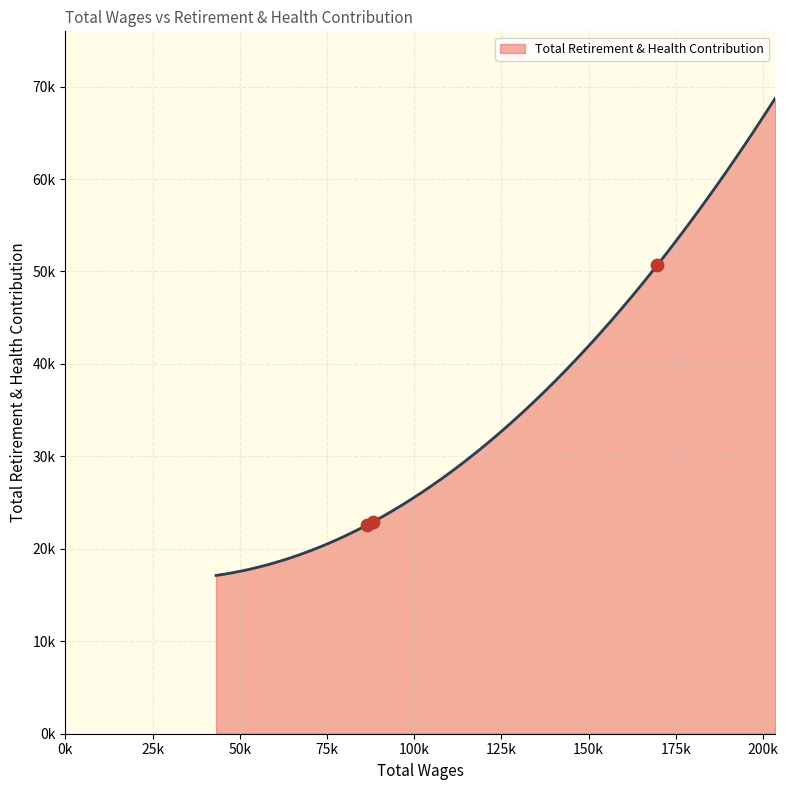

What is the ratio of the value at 88261.0 to the value at 86373.0?

1.0